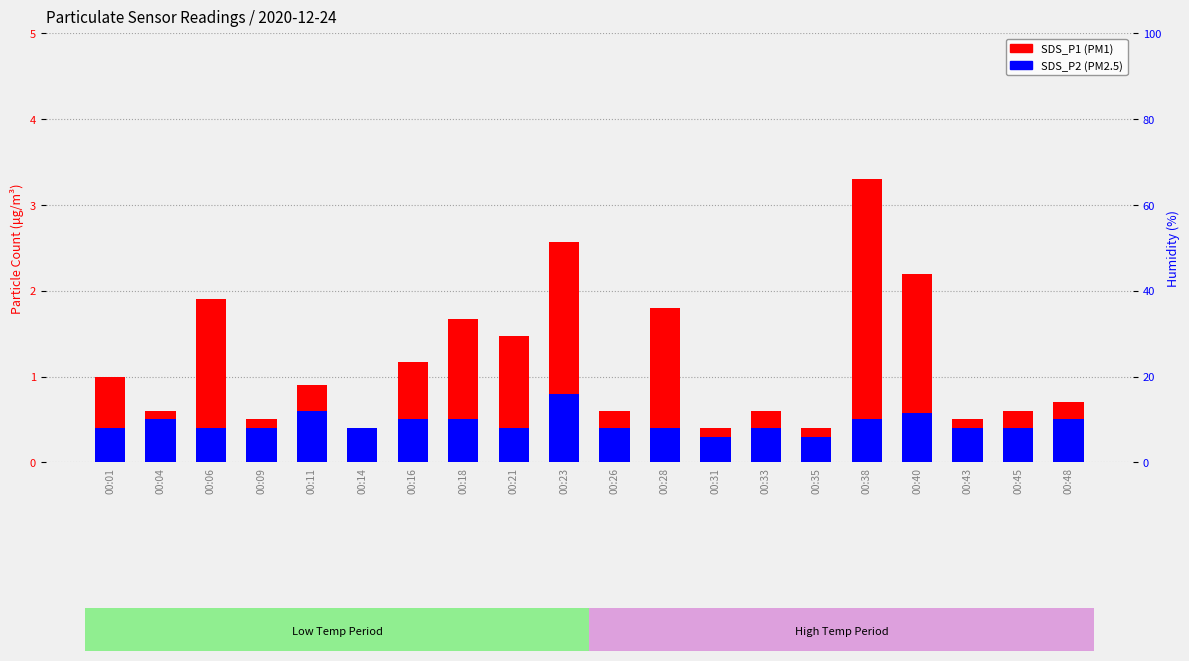

Reading left to right, list all the values displayed in this chart.

SDS_P1: 1.0	0.6	1.9	0.5	0.9	0.4	1.2	1.7	1.5	2.6	0.6	1.8	0.4	0.6	0.4	3.3	2.2	0.5	0.6	0.7
SDS_P2: 0.4	0.5	0.4	0.4	0.6	0.4	0.5	0.5	0.4	0.8	0.4	0.4	0.3	0.4	0.3	0.5	0.6	0.4	0.4	0.5